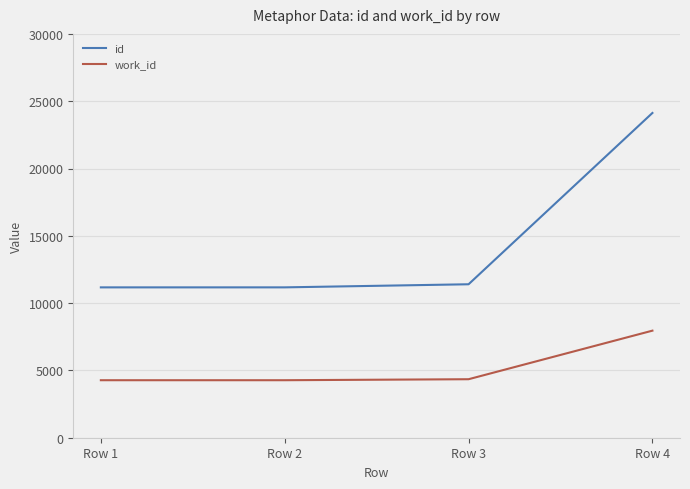

What is the smallest value displayed?

4272